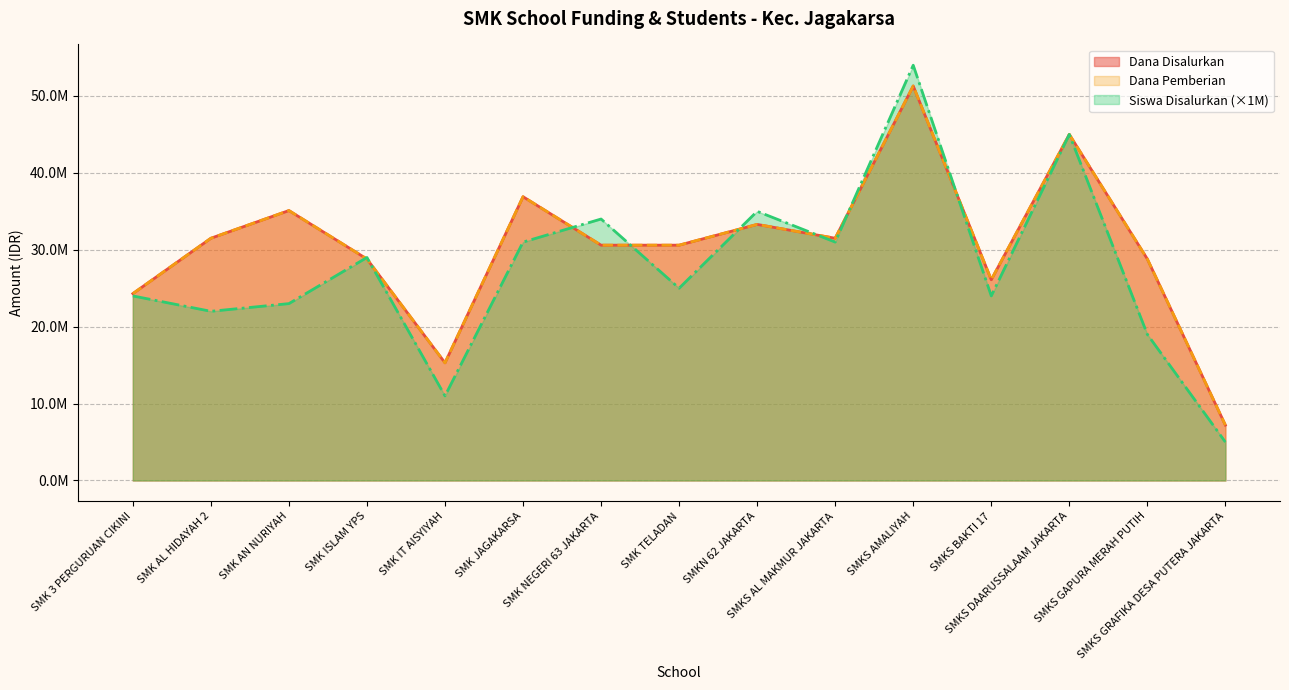

What is the maximum value for Dana Disalurkan?

51300000